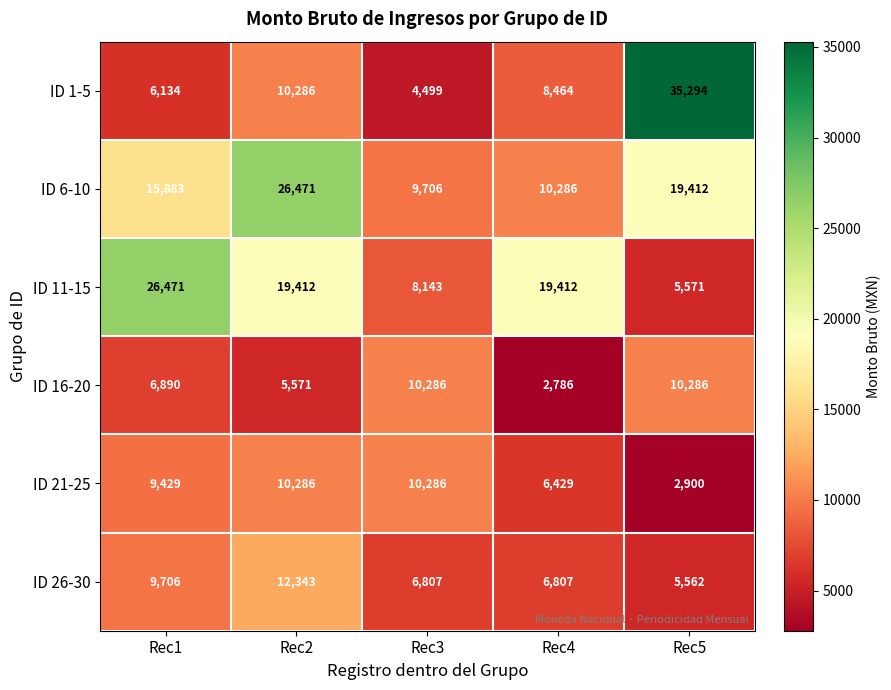

What is the spread (max minus min) of values at Rec2?

20900